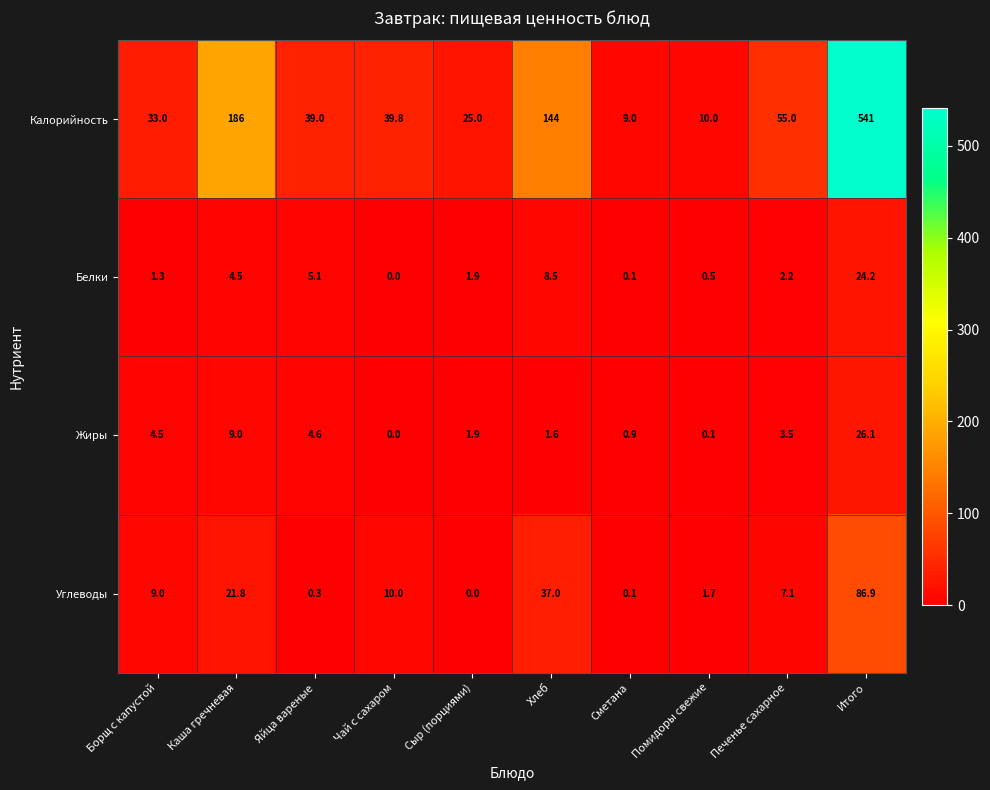

Between Чай с сахаром and Сметана, which series saw the biggest shift?

Калорийность